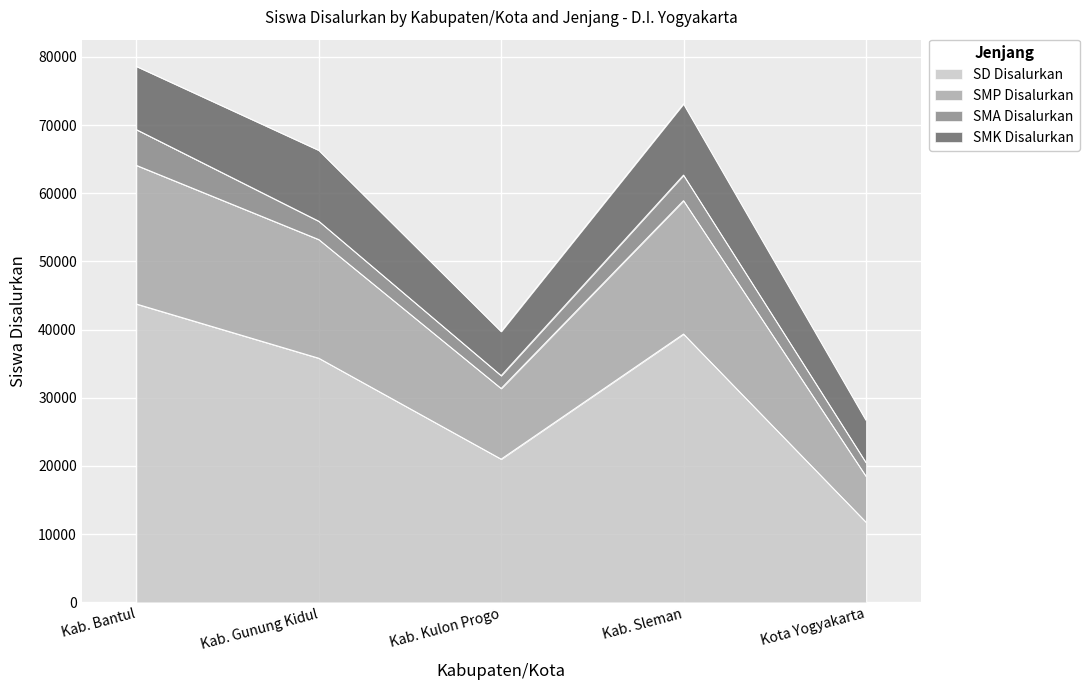

What is the sum of all SD Disalurkan values?

151678